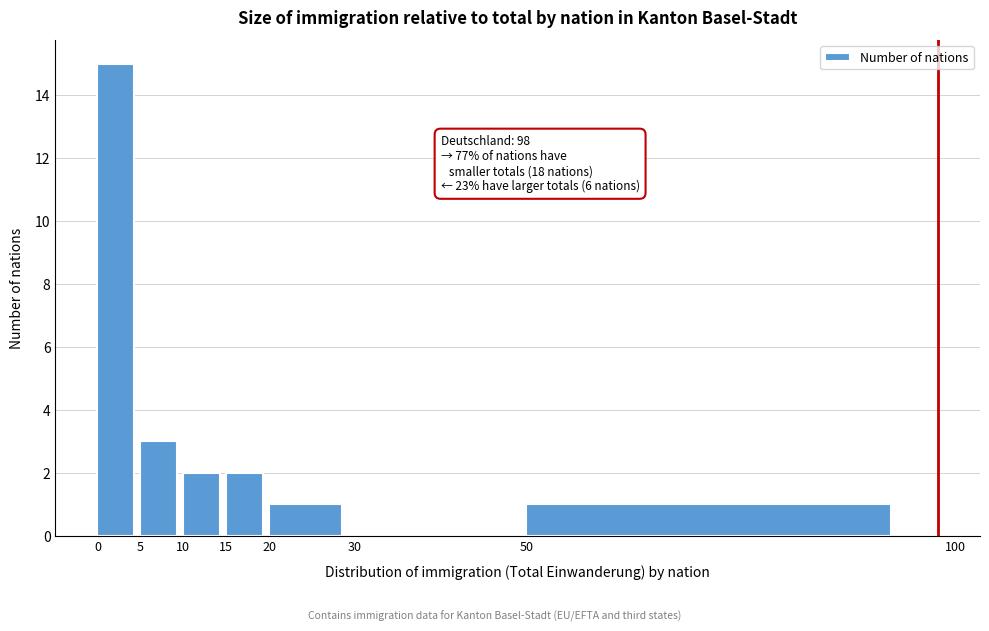

Which range on the x-axis has the tallest bar?

0 to 5